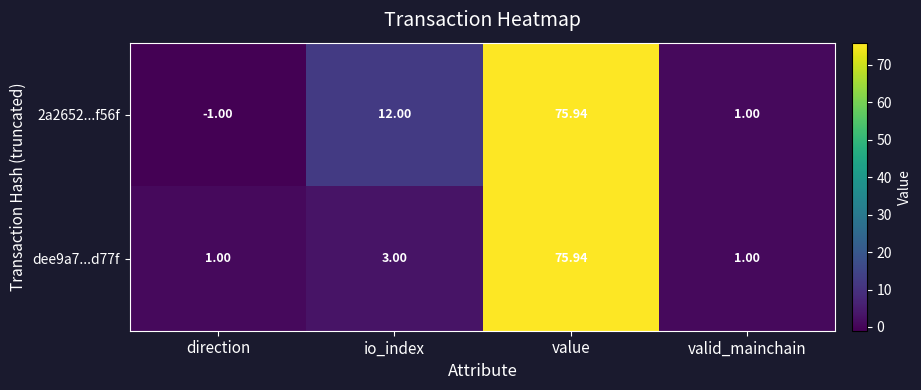

How many categories are shown in the chart?

4